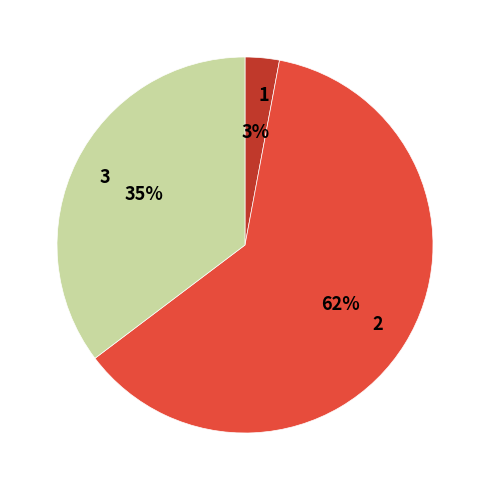

To the nearest percent, what percentage of the pie is 3?

35%